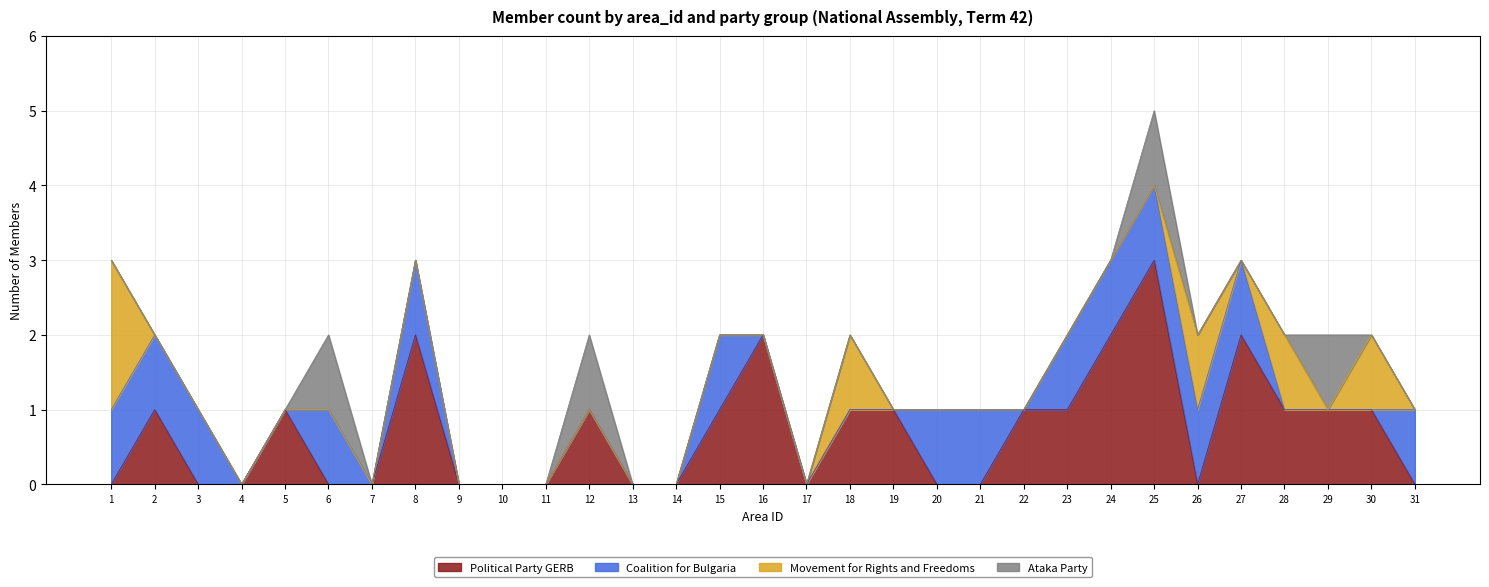

What is the highest value of the Political Party GERB series?

3